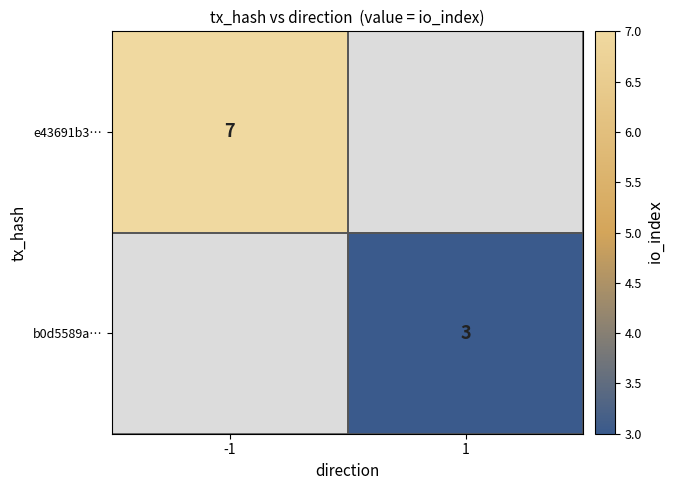

The b0d5589a… series shows 3 at 1. True or false?

True